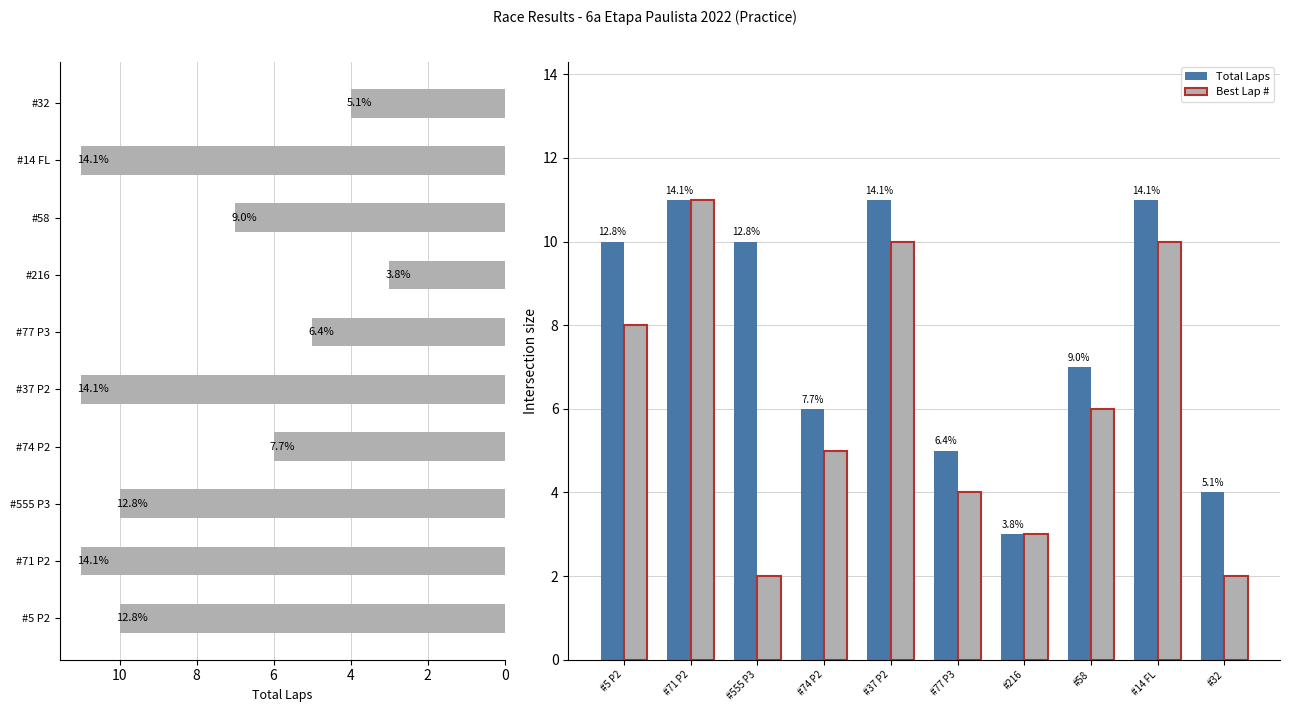

What is the value of the Total Laps bar at the 9th from the left?

11